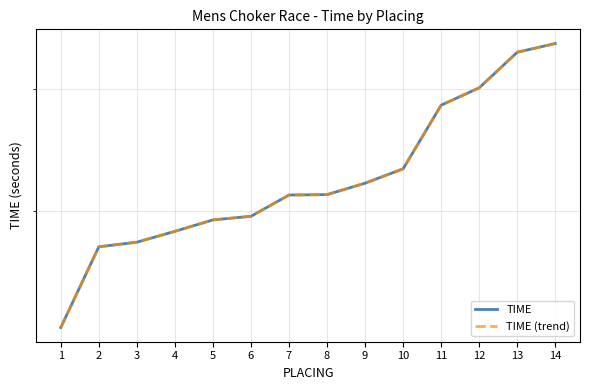

Reading right to left, extract all data points from this chart.

TIME: 44.5	43.6	40.1	38.5	33.1	32.0	31.2	31.2	29.6	29.4	28.6	27.9	27.6	22.8
TIME (trend): 44.5	43.6	40.1	38.5	33.1	32.0	31.2	31.2	29.6	29.4	28.6	27.9	27.6	22.8